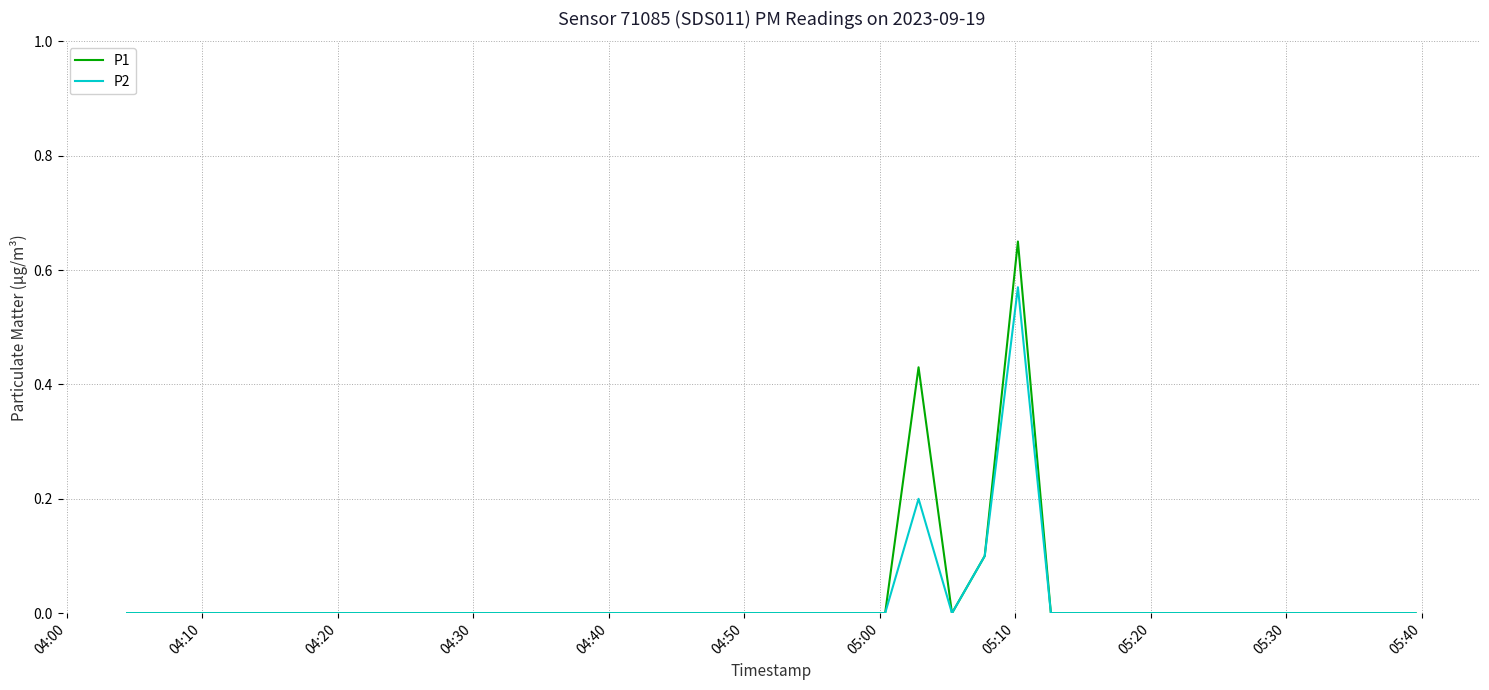

List the series in order of their peak value, highest first.

P1, P2